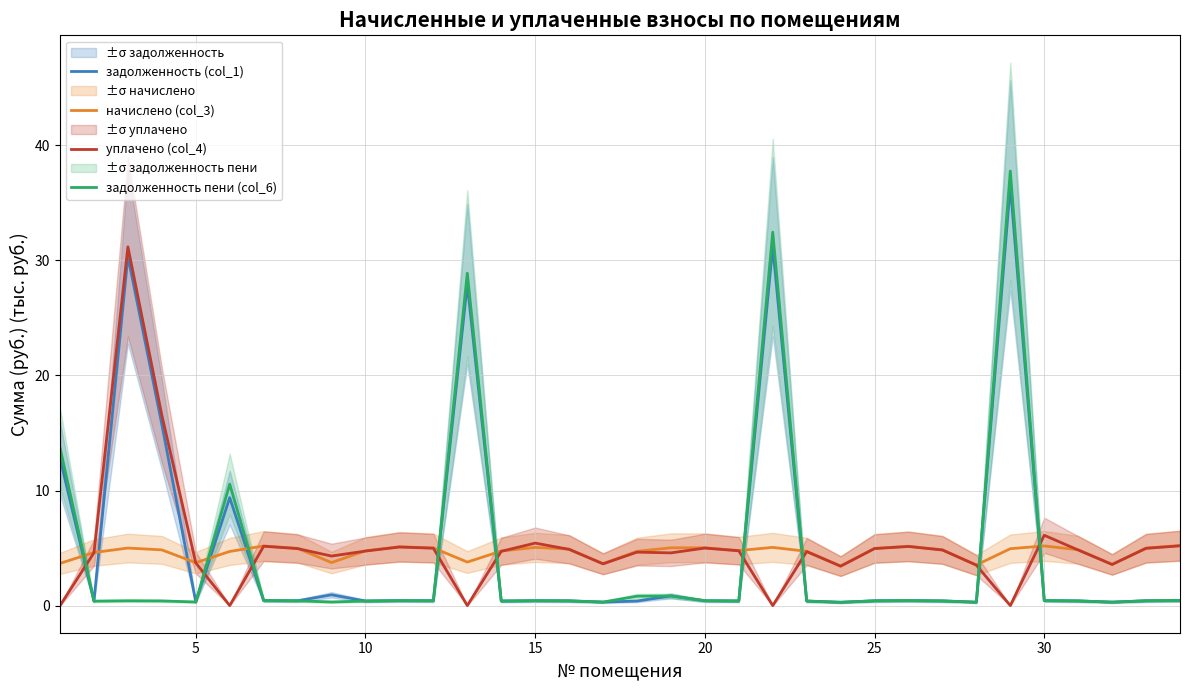

True or false: начислено (col_3) and задолженность пени (col_6) cross at least once.

True